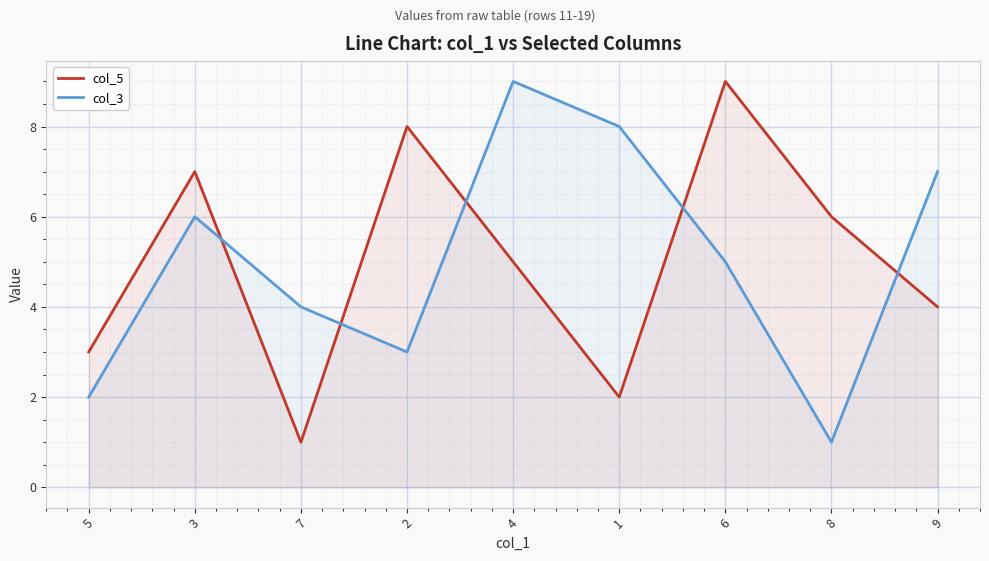

Which series has the largest total across all categories?

col_5